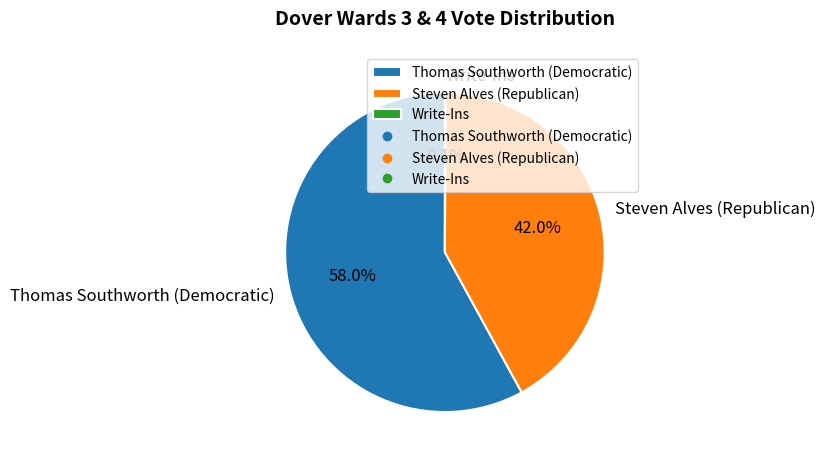

To the nearest percent, what is the difference between the Steven Alves (Republican) and Thomas Southworth (Democratic) slice percentages?

16%